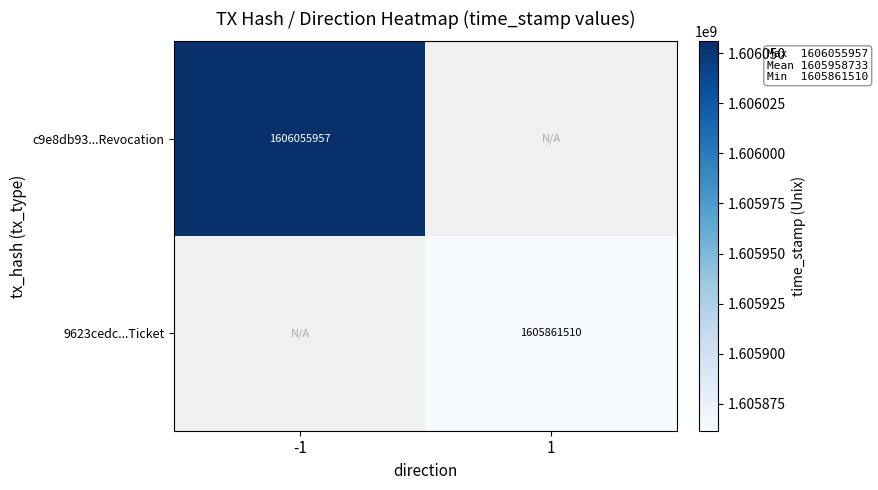

The value of 9623cedc...Ticket at 1 is 2531153008. True or false?

False